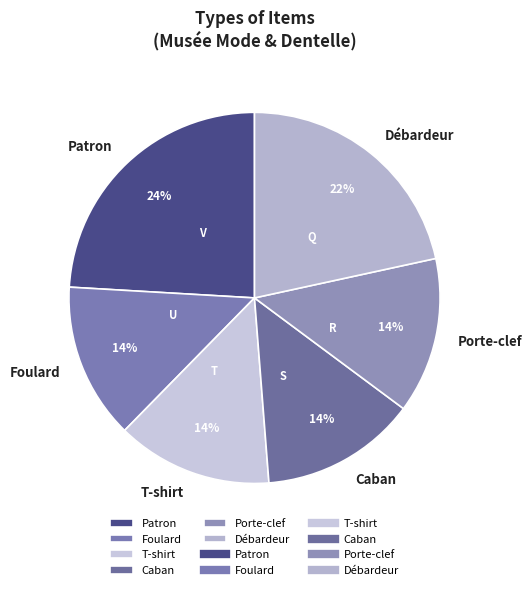

Do Foulard and Patron together represent more than half of the pie?

No